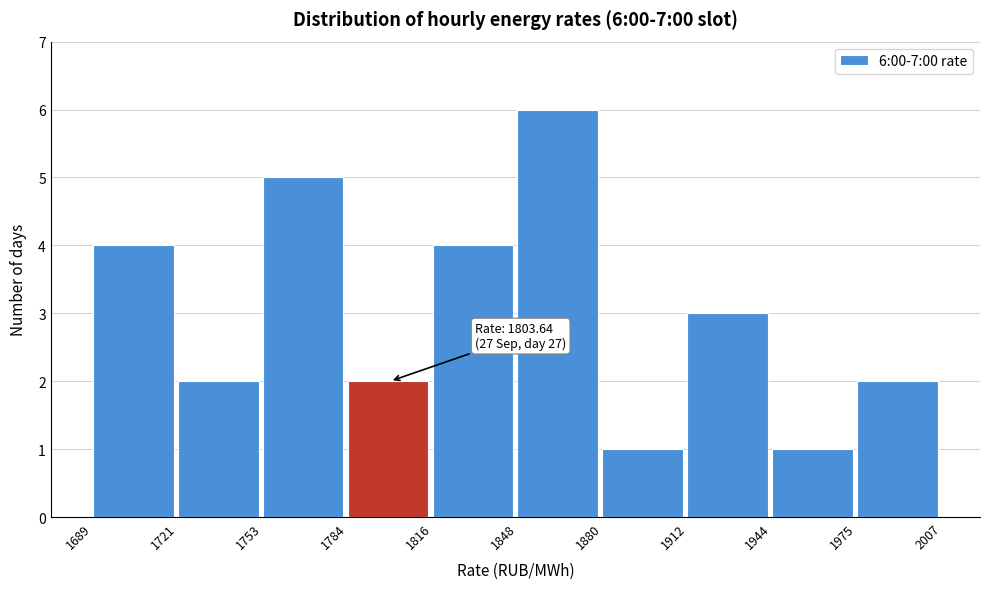

Over which range of the x-axis is the bar tallest?

1848 to 1880